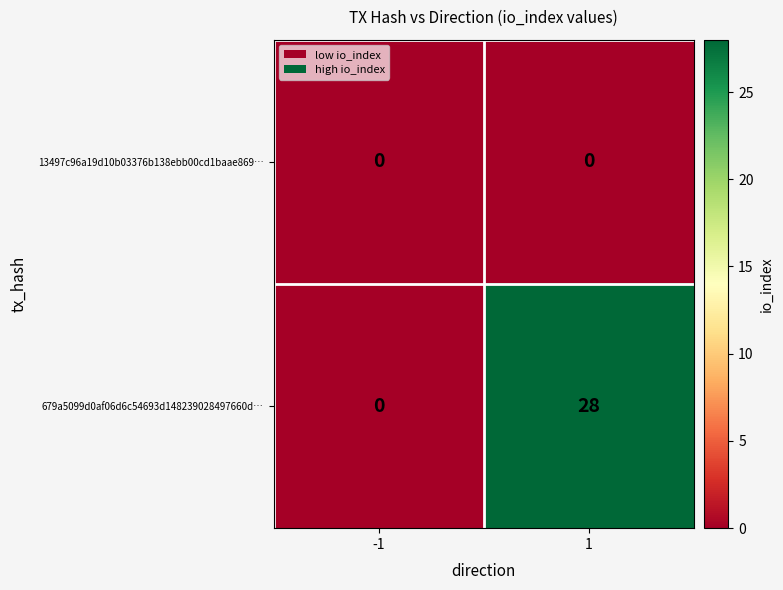

Rank the series by their average value, from highest to lowest.

679a5099d0af06d6c54693d148239028497660d…, 13497c96a19d10b03376b138ebb00cd1baae869…